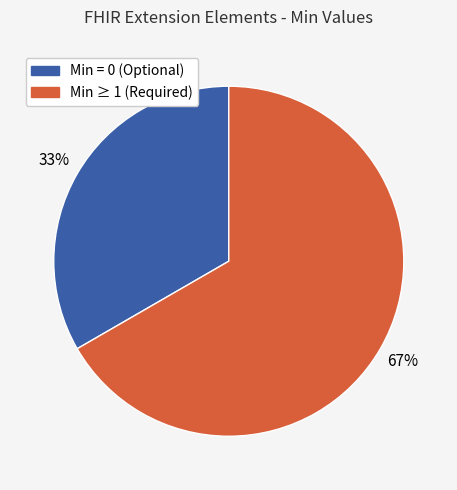

Is there any slice that represents more than half of the pie?

Yes